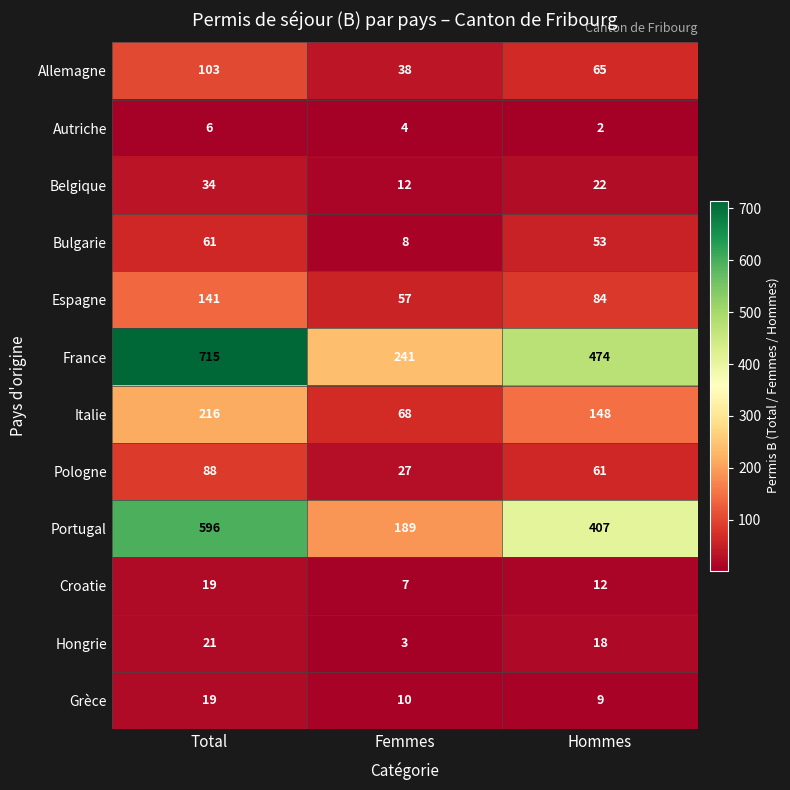

Which series has the largest total across all categories?

France